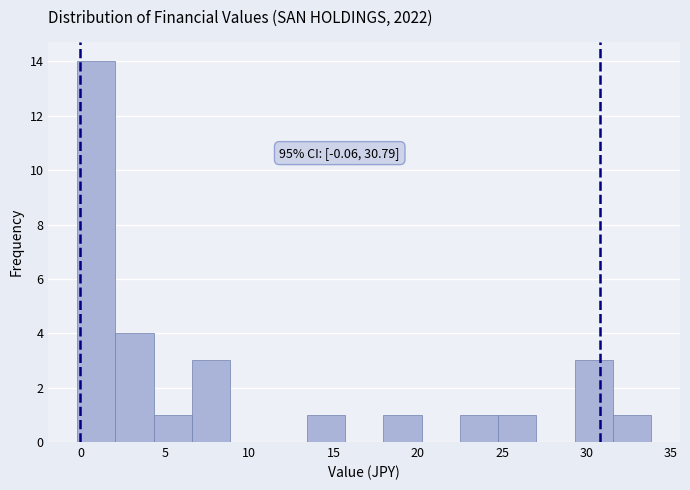

Over which range of the x-axis is the bar tallest?

0.0 to 2.0